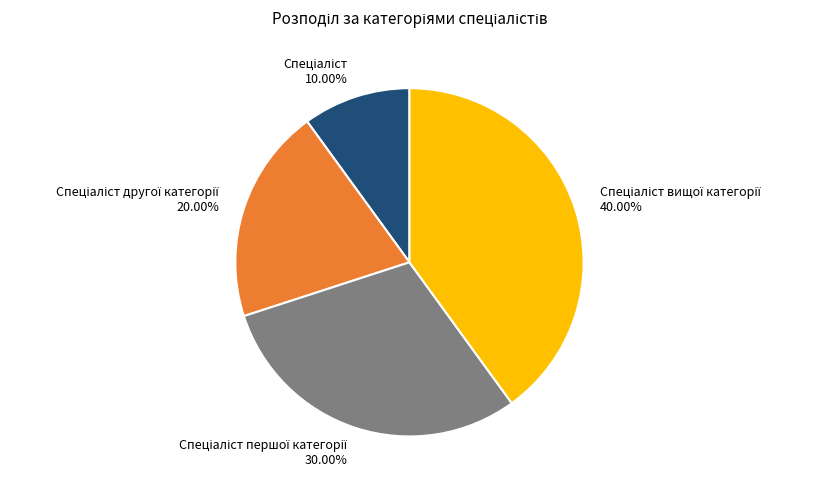

Is there any slice that represents more than half of the pie?

No